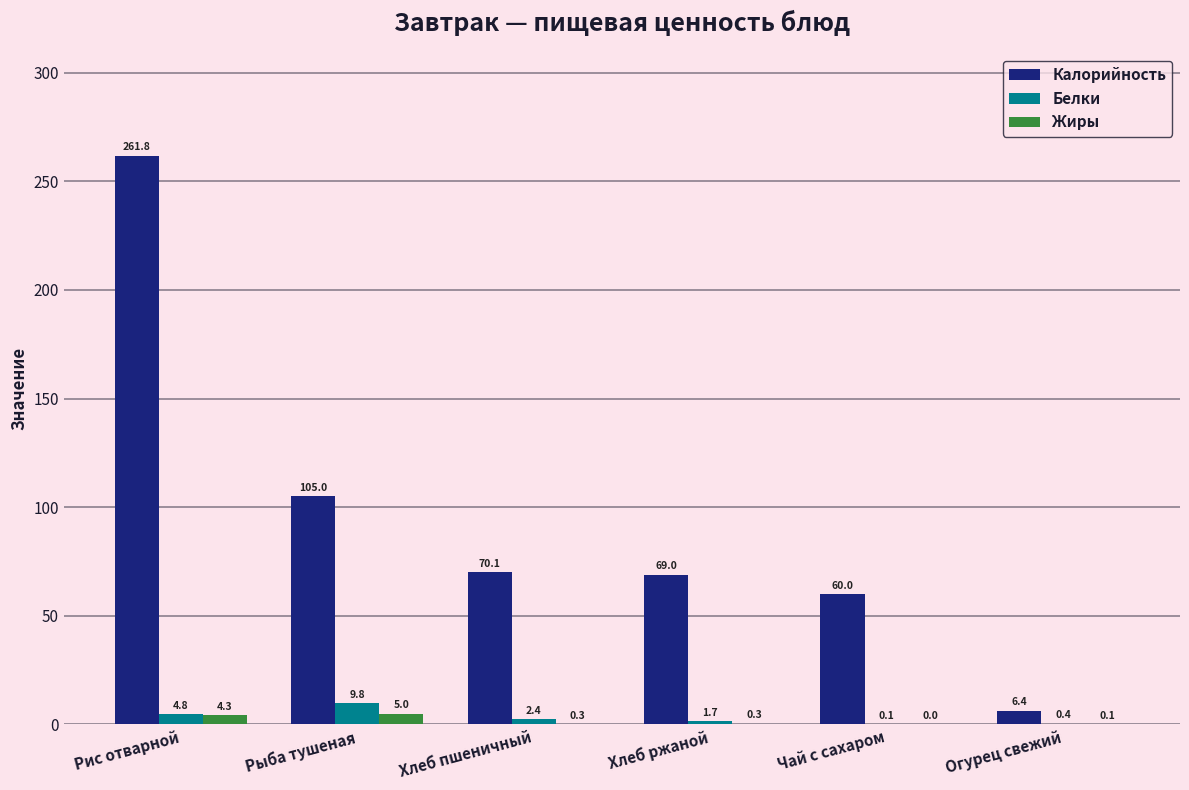

Which series changed the most between Рис отварной and Огурец свежий?

Калорийность